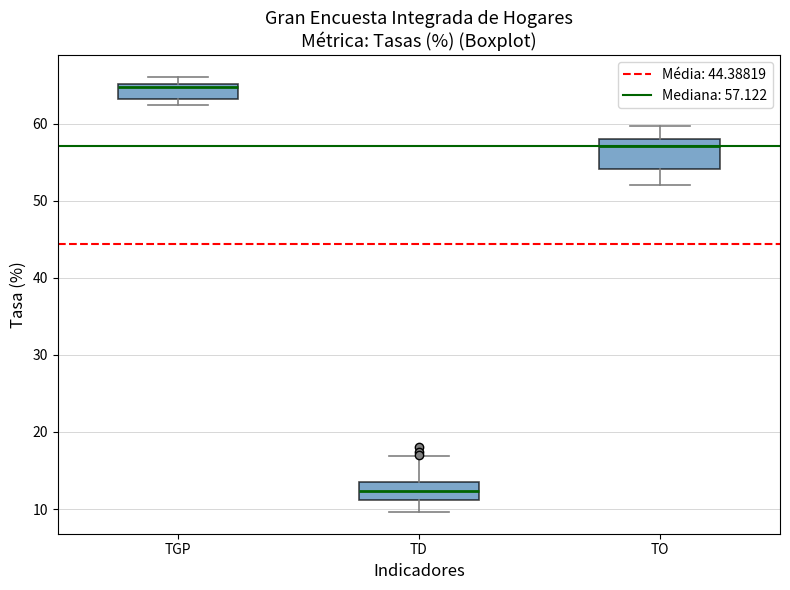

Where is the lower edge of the box for TGP on the y-axis? The values are not printed on the chart, so give them approximately, as read against the axis.

63